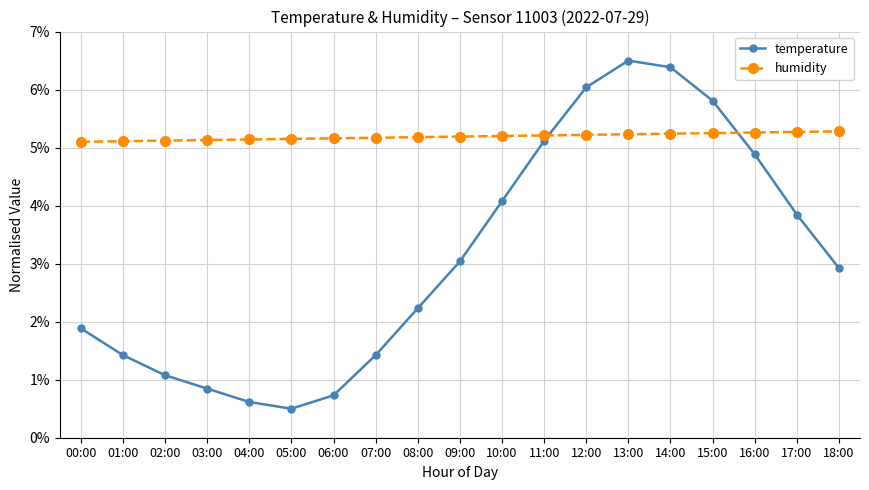

Is this an area chart (filled region under the line)?

No